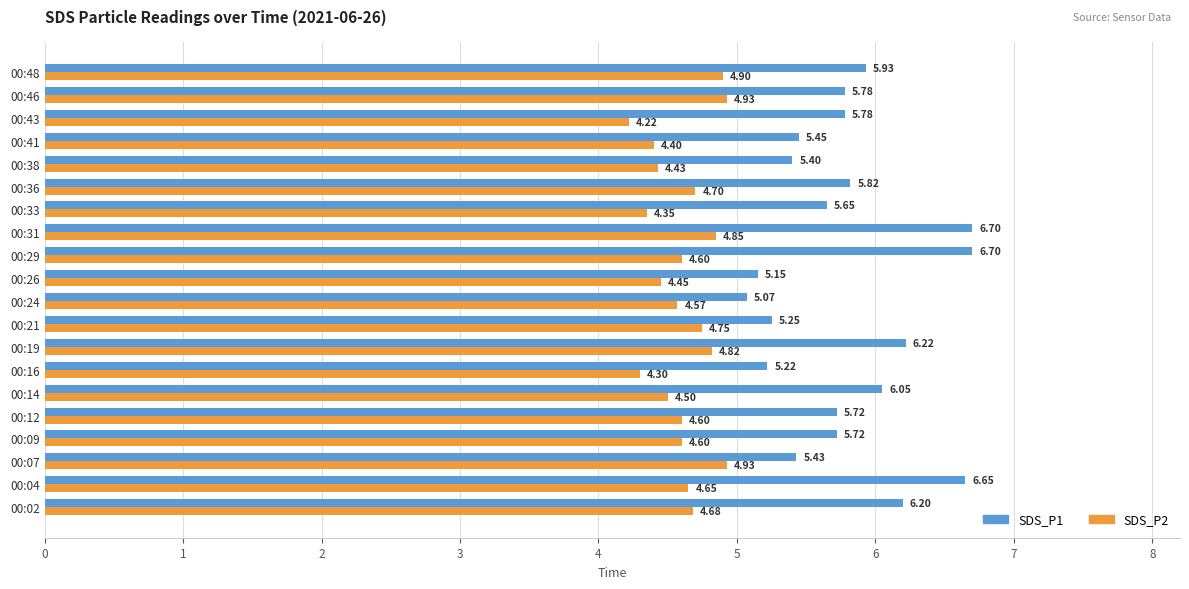

What is the difference between the maximum and minimum values in the SDS_P1 series?

1.6